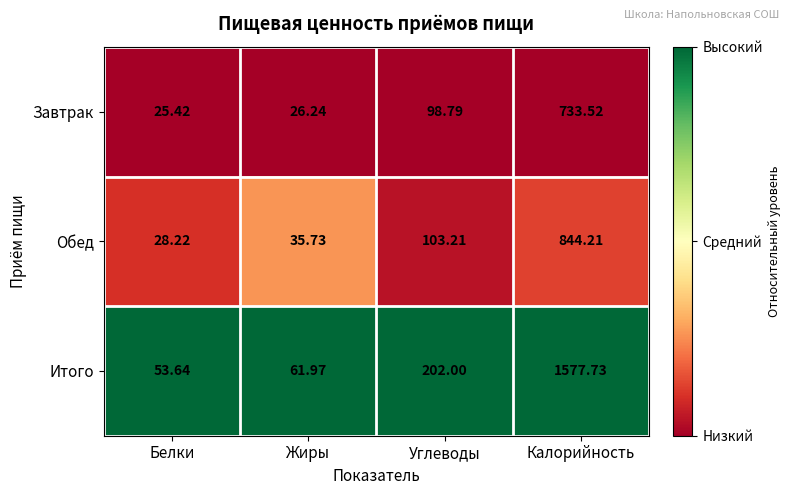

At which label does Завтрак first exceed 98?

Углеводы